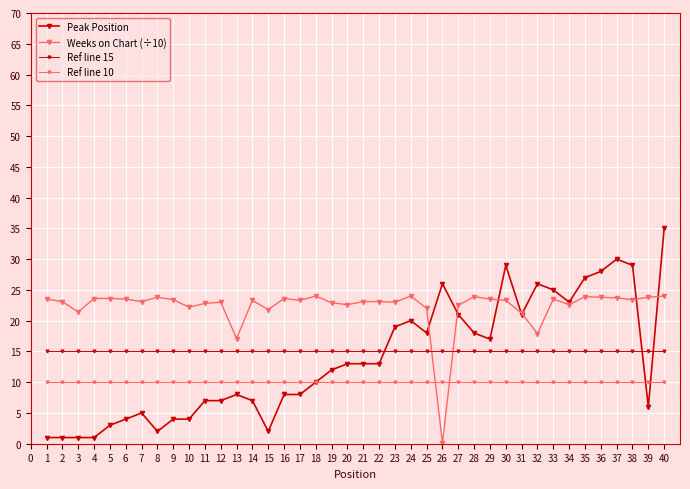

How many lines are shown in the chart?

4